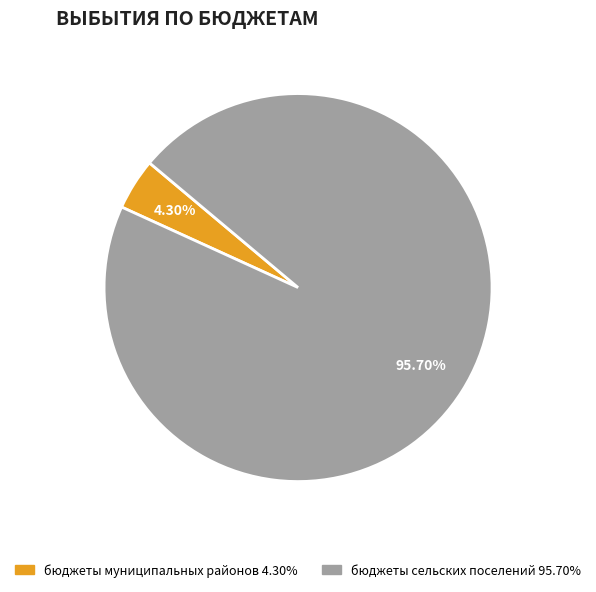

Approximately how many times larger is the value at бюджеты сельских поселений compared to бюджеты муниципальных районов?

22.3